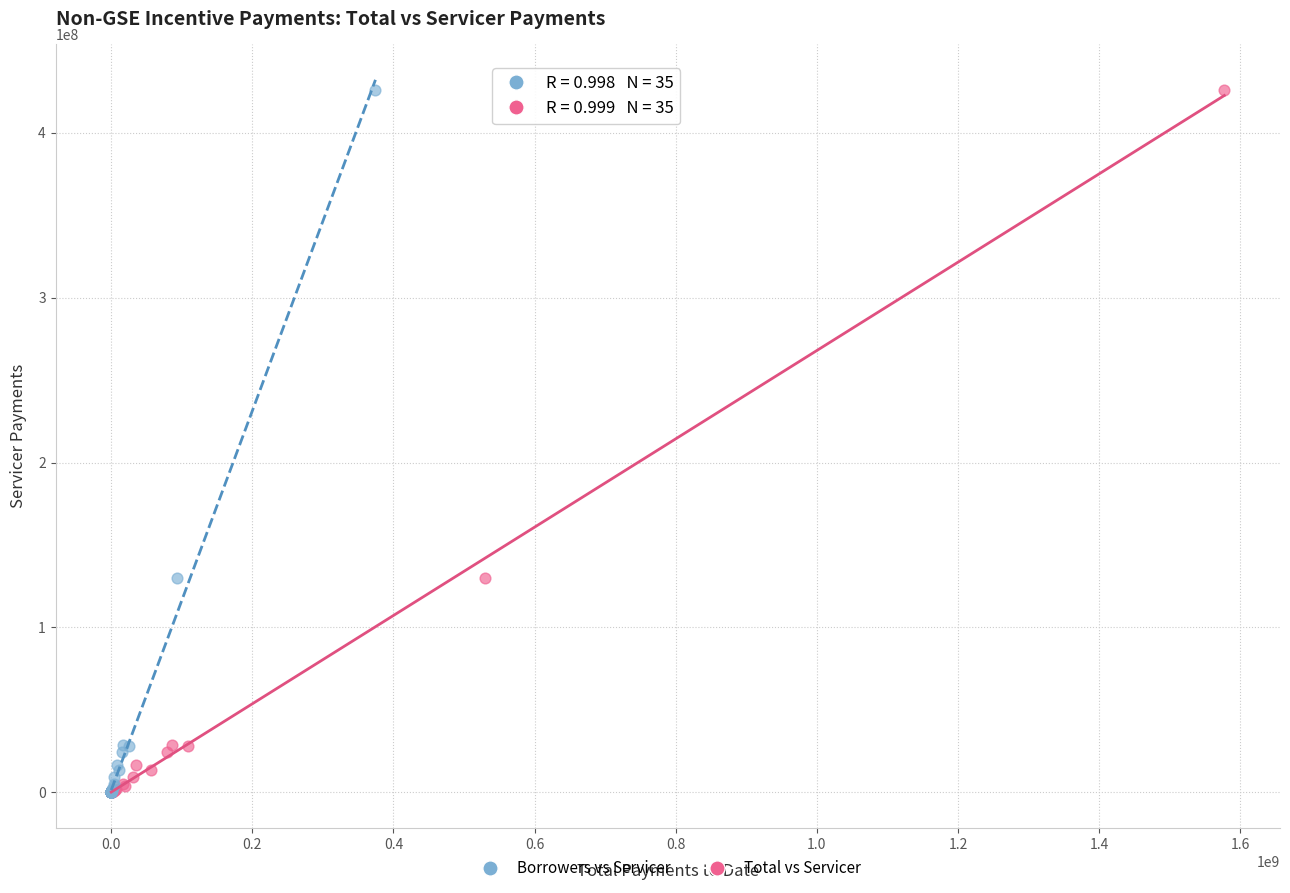

What are all the series names shown in the legend?

Borrowers vs Servicer, Total vs Servicer